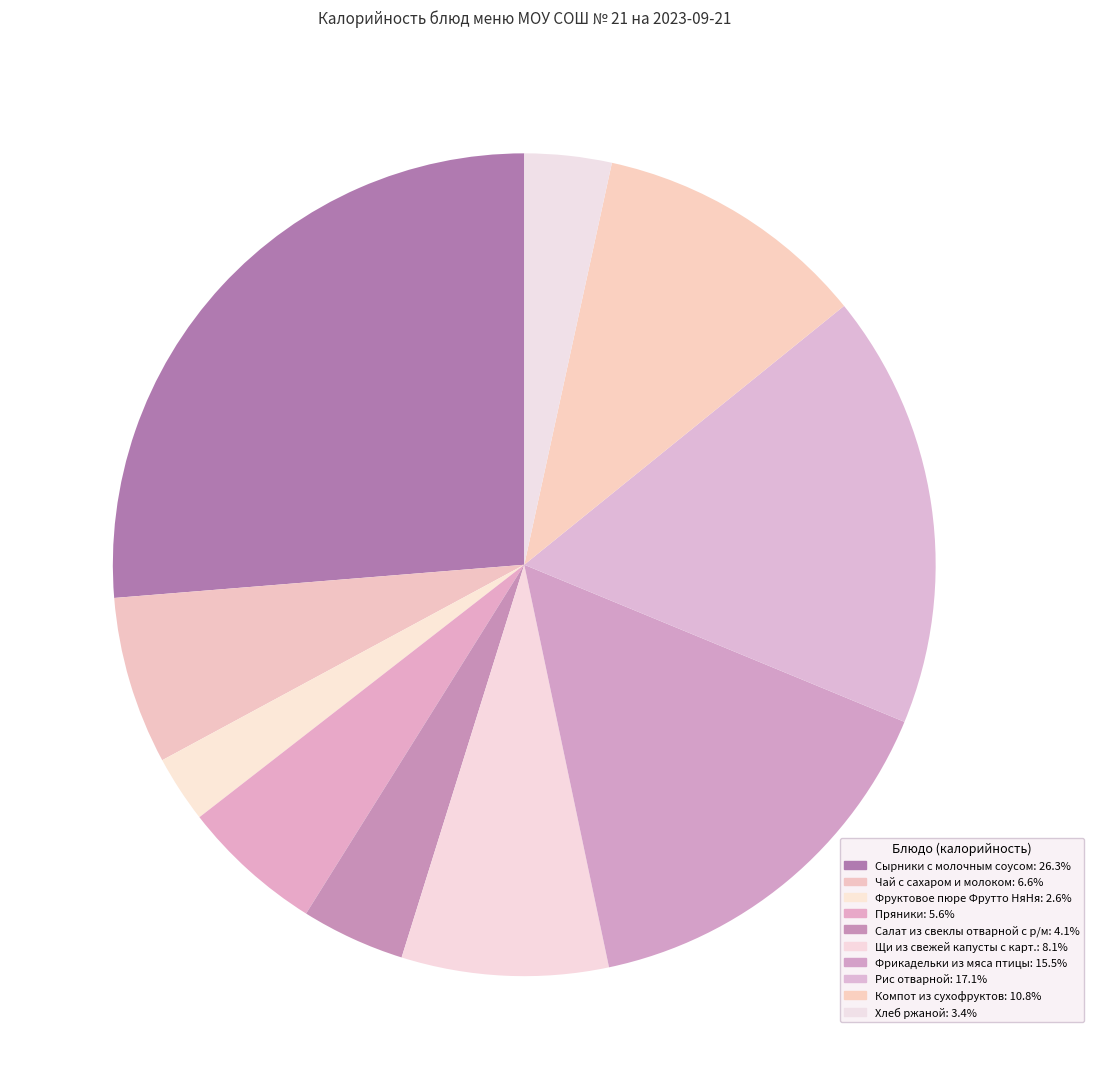

Is there any slice that represents more than half of the pie?

No